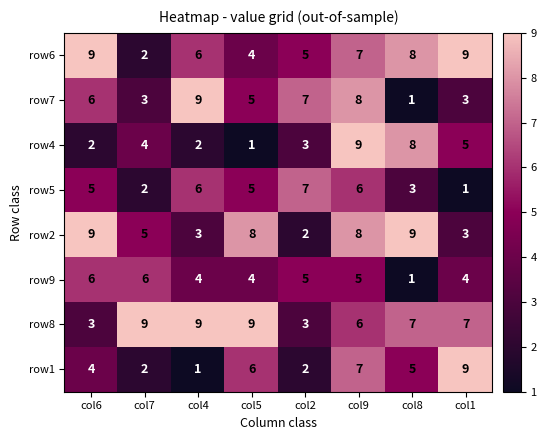

At which label does row1 first exceed 5?

col5